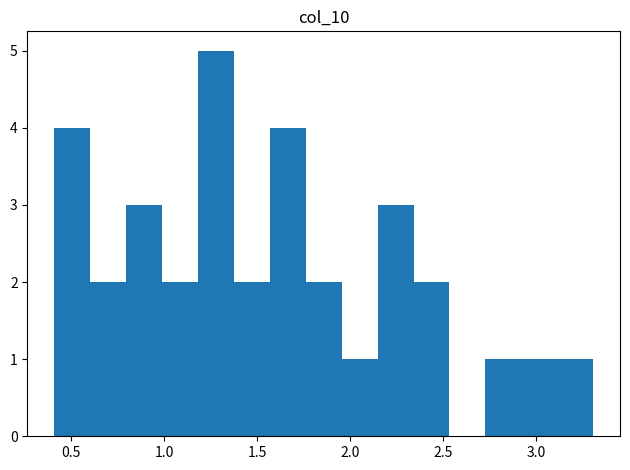

Read against the x-axis, roughly where is the centre of the tallest bar?

1.30